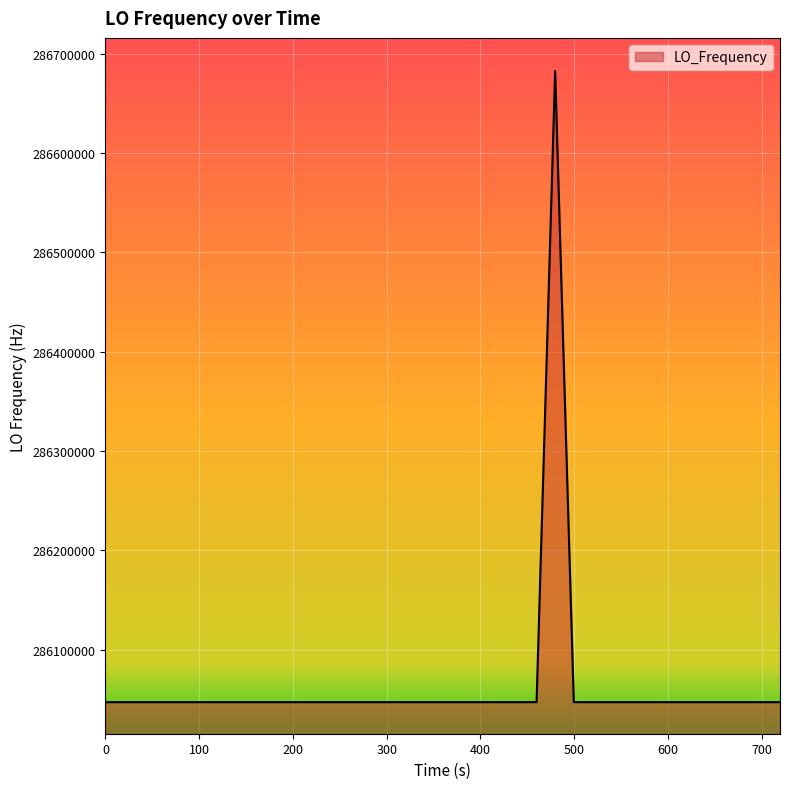

What is the greatest value displayed?

286682707.9